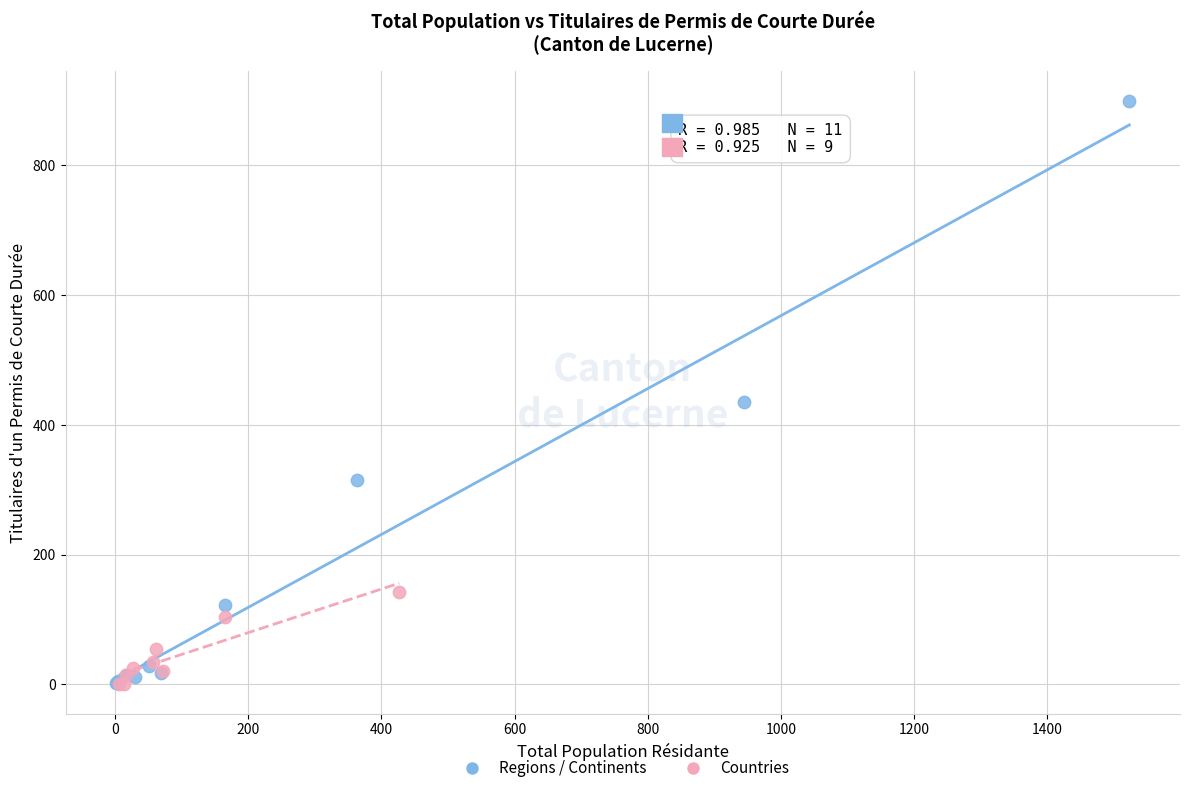

Which series has the widest spread of Y values?

Regions / Continents